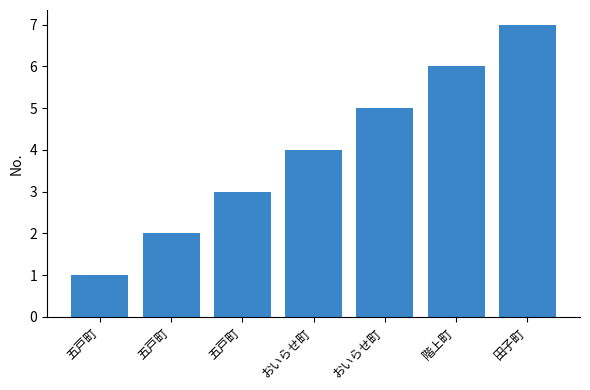

Reading left to right, transcribe all the data shown in this chart.

1	2	3	4	5	6	7